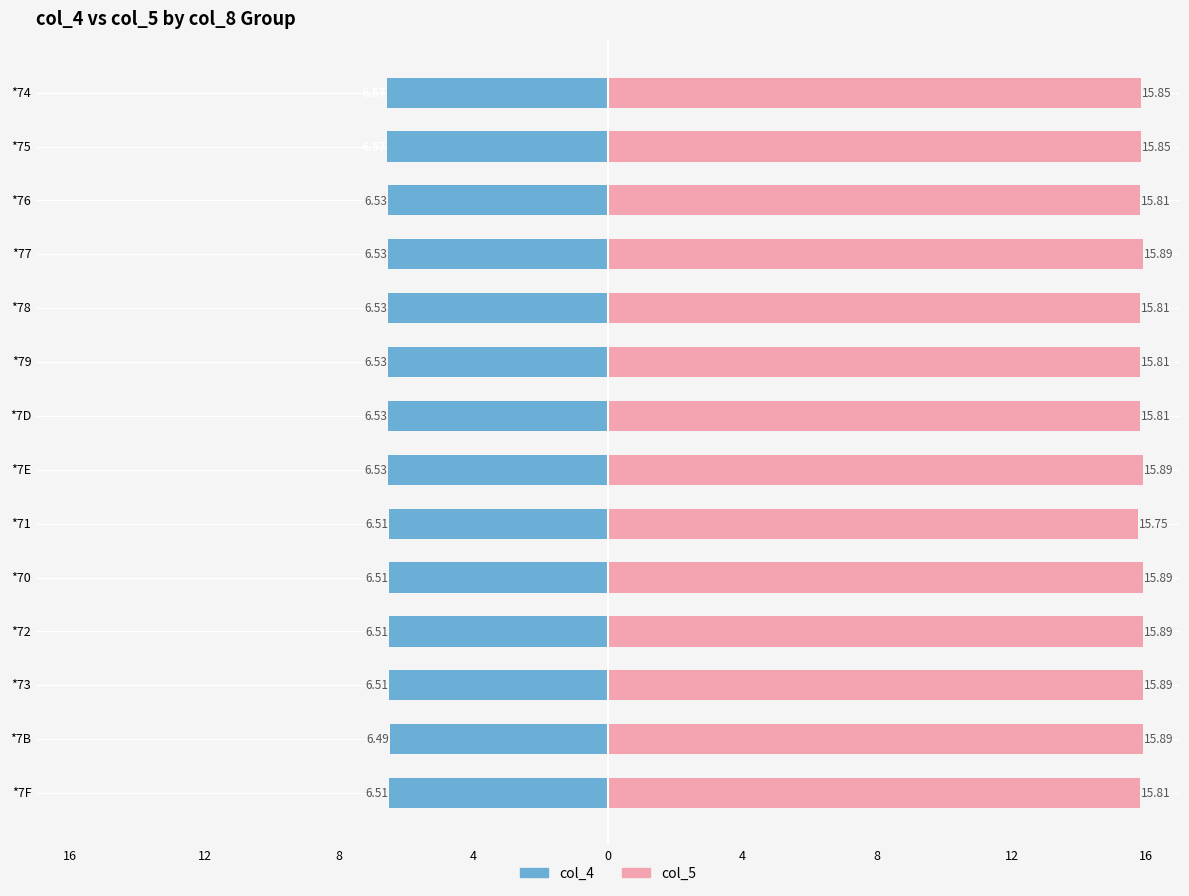

Reading right to left, extract all data points from this chart.

col_4: -6.6	-6.6	-6.5	-6.5	-6.5	-6.5	-6.5	-6.5	-6.5	-6.5	-6.5	-6.5	-6.5	-6.5
col_5: 15.8	15.8	15.8	15.9	15.8	15.8	15.8	15.9	15.8	15.9	15.9	15.9	15.9	15.8